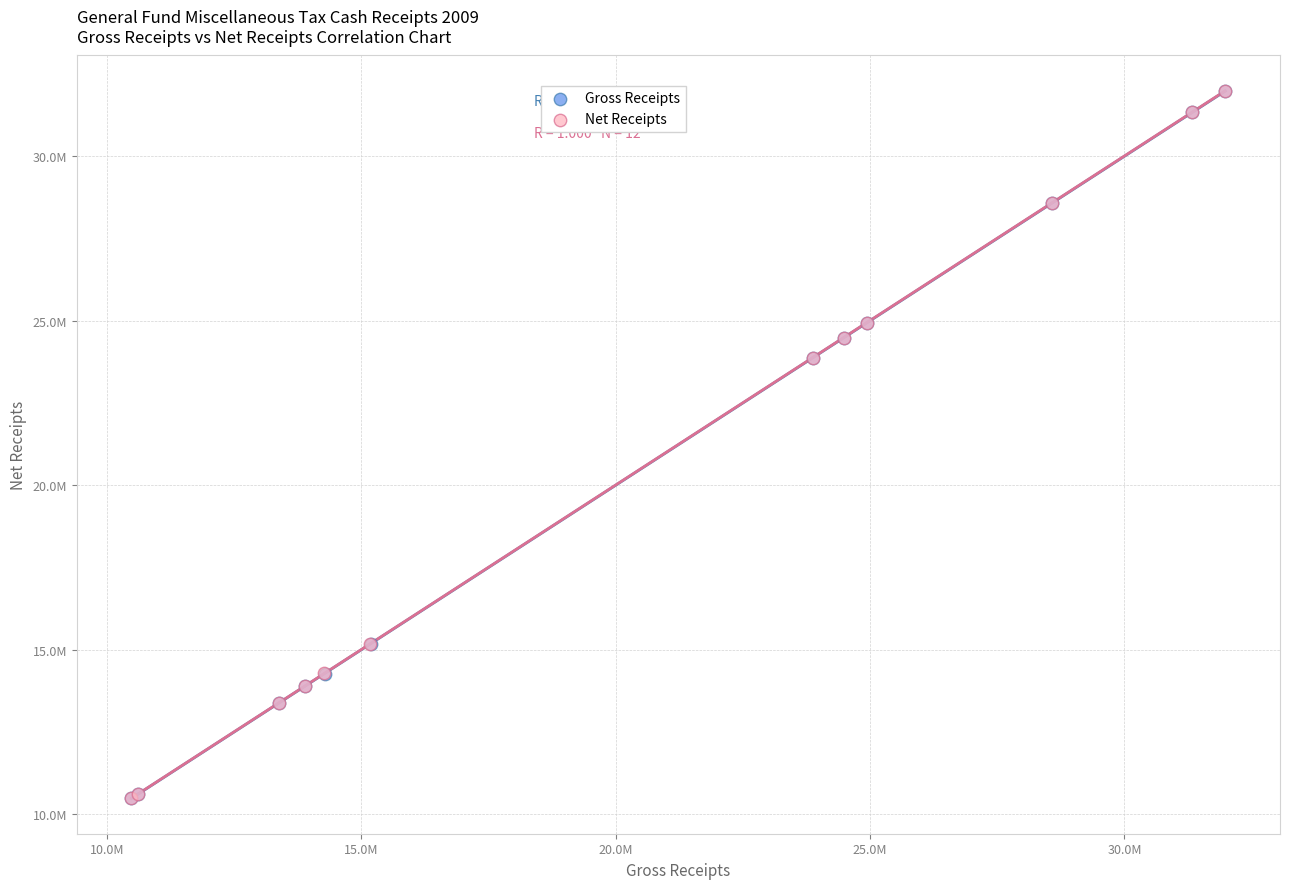

What are all the series names shown in the legend?

Gross Receipts, Net Receipts